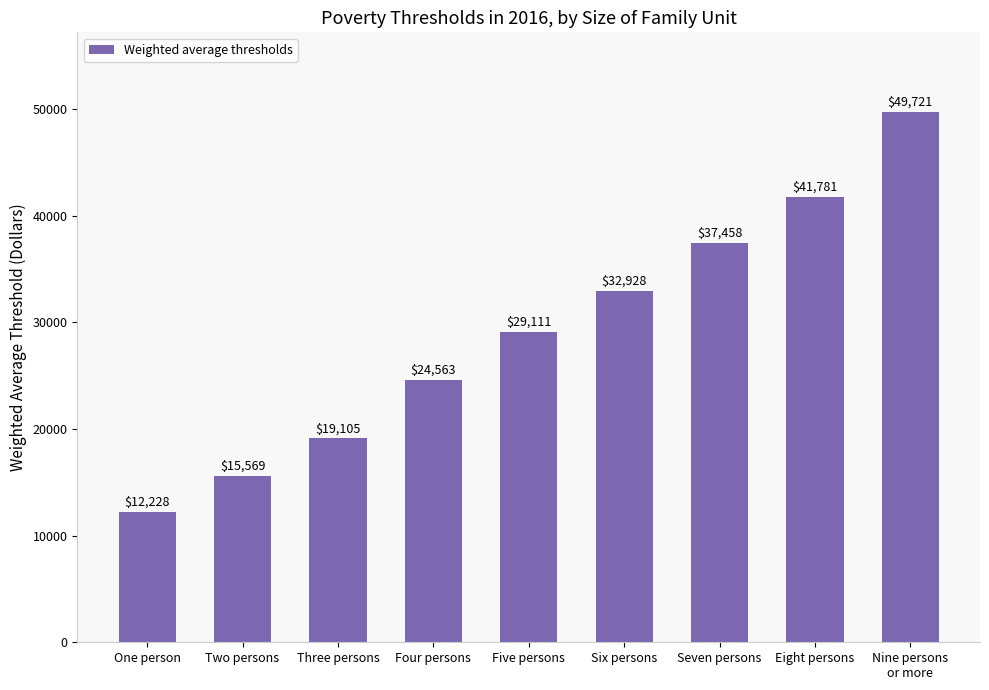

What is the average value?

29163